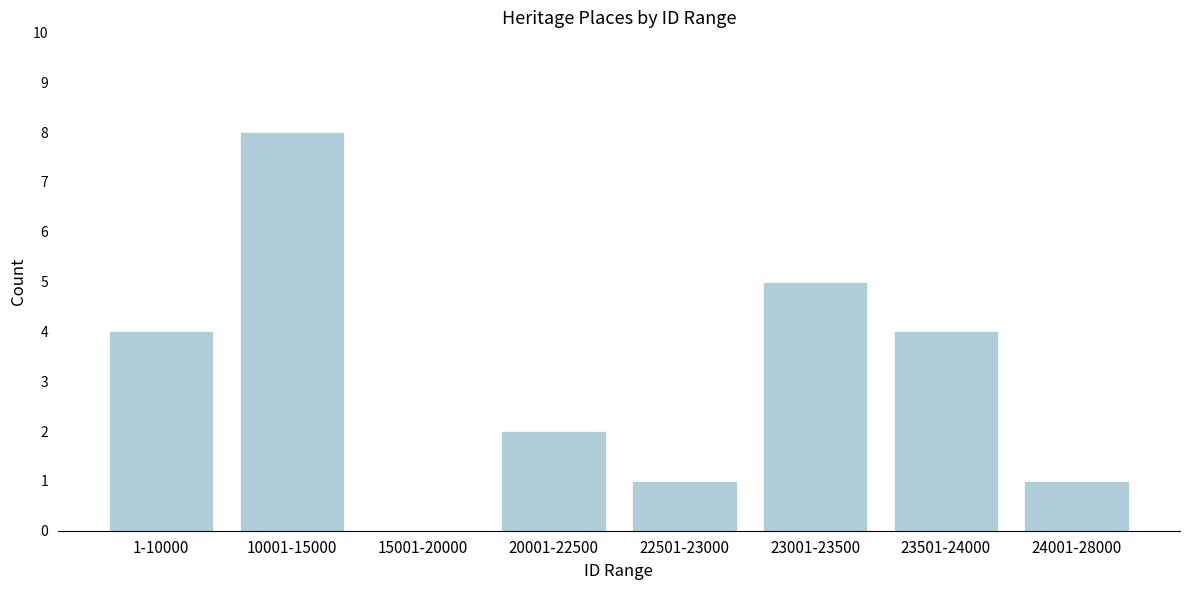

Reading right to left, transcribe all the data shown in this chart.

24001-28000=1	23501-24000=4	23001-23500=5	22501-23000=1	20001-22500=2	15001-20000=0	10001-15000=8	1-10000=4